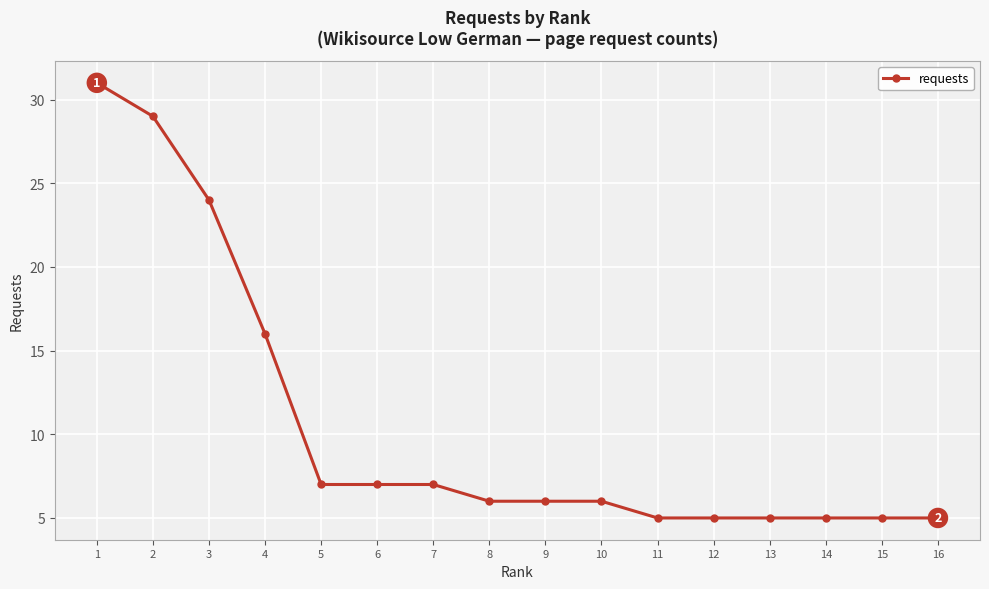

Approximately how many times larger is the value at 1 compared to 13?

6.2